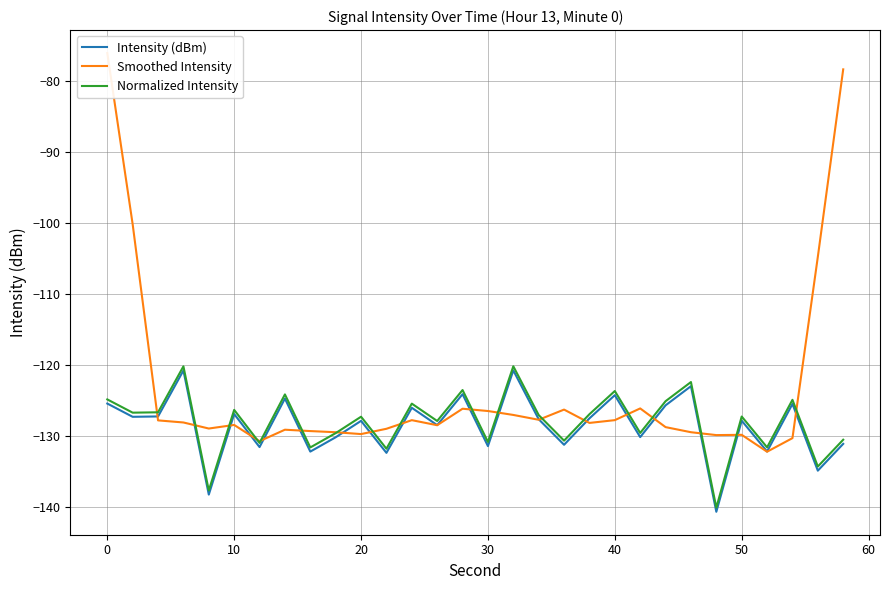

What are all the series names shown in the legend?

Intensity (dBm), Smoothed Intensity, Normalized Intensity